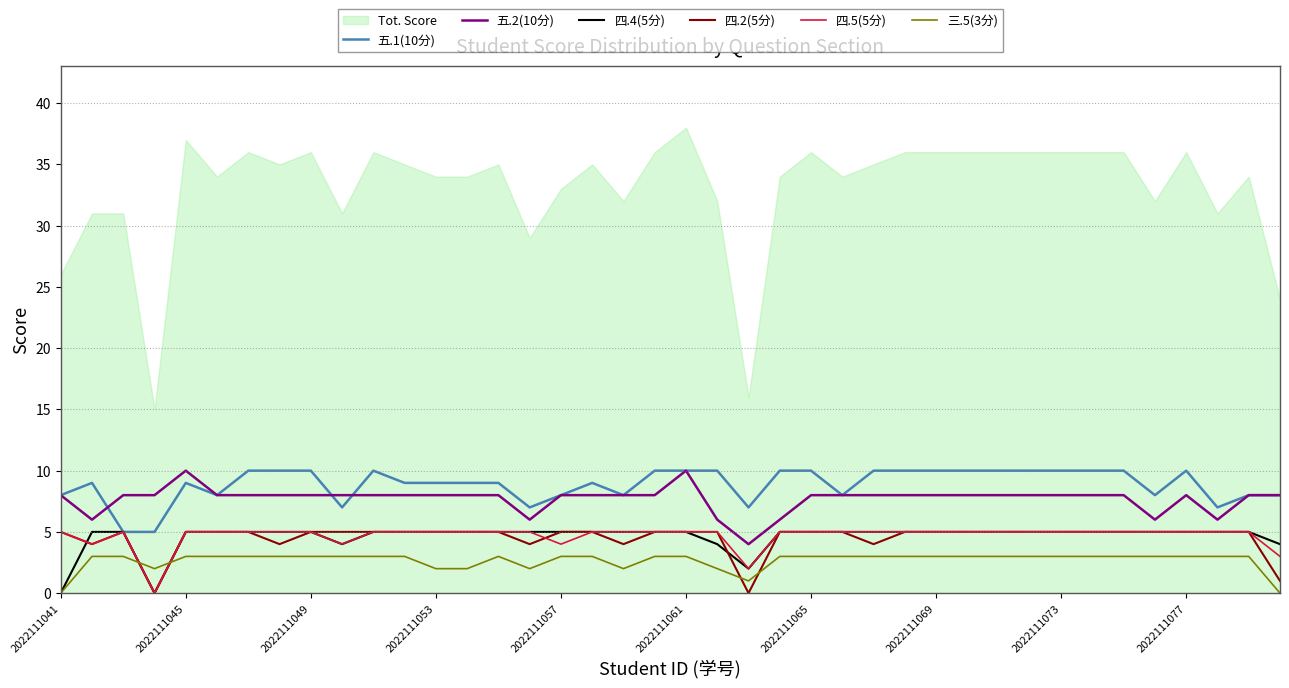

True or false: 四.2(5分) and 五.1(10分) cross at least once.

False